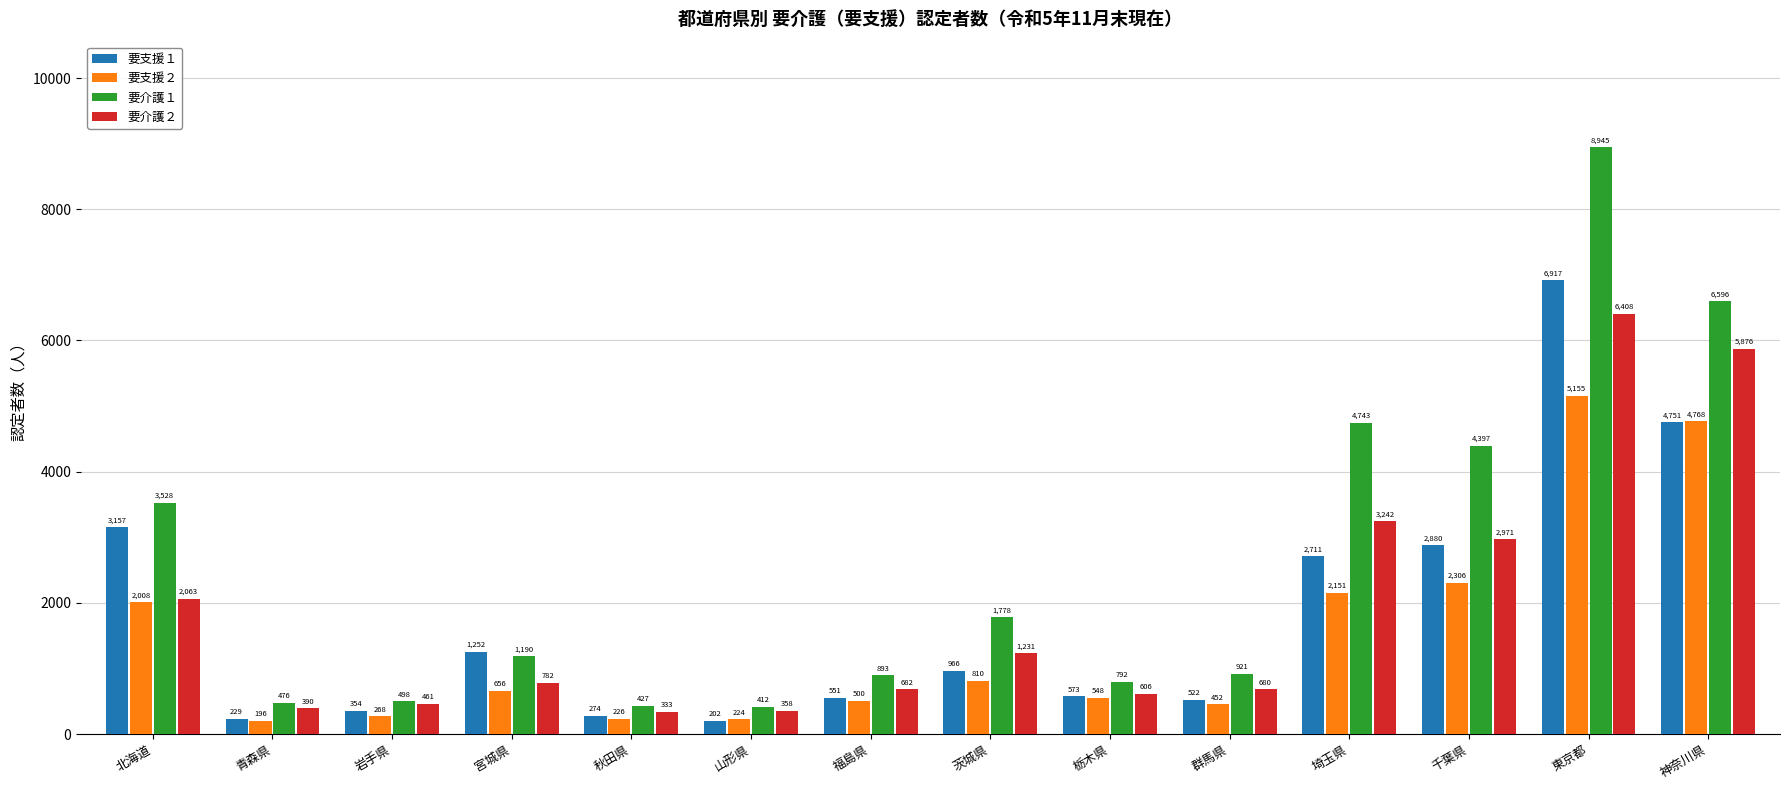

What is the label of the 2nd bar from the right?

東京都